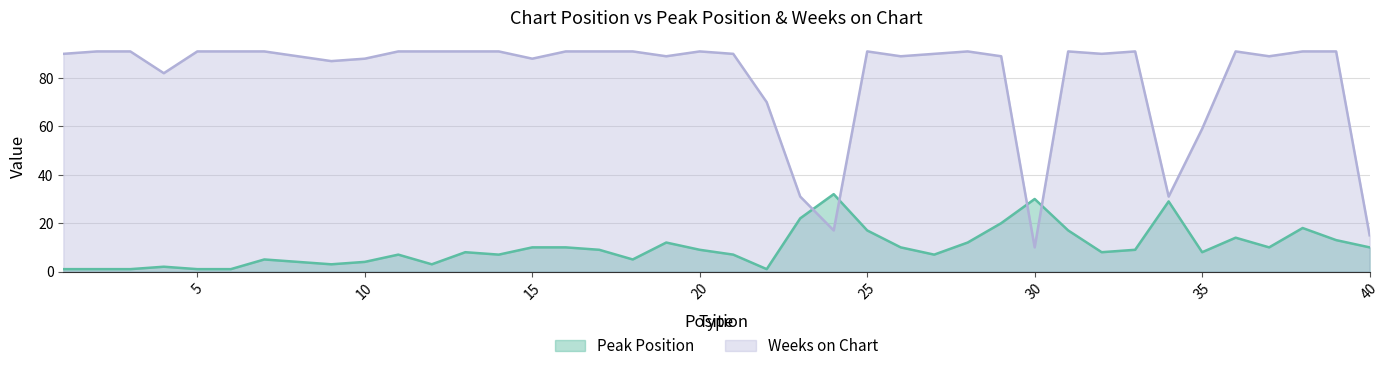

List the series in order of their peak value, lowest first.

Peak Position, Weeks on Chart